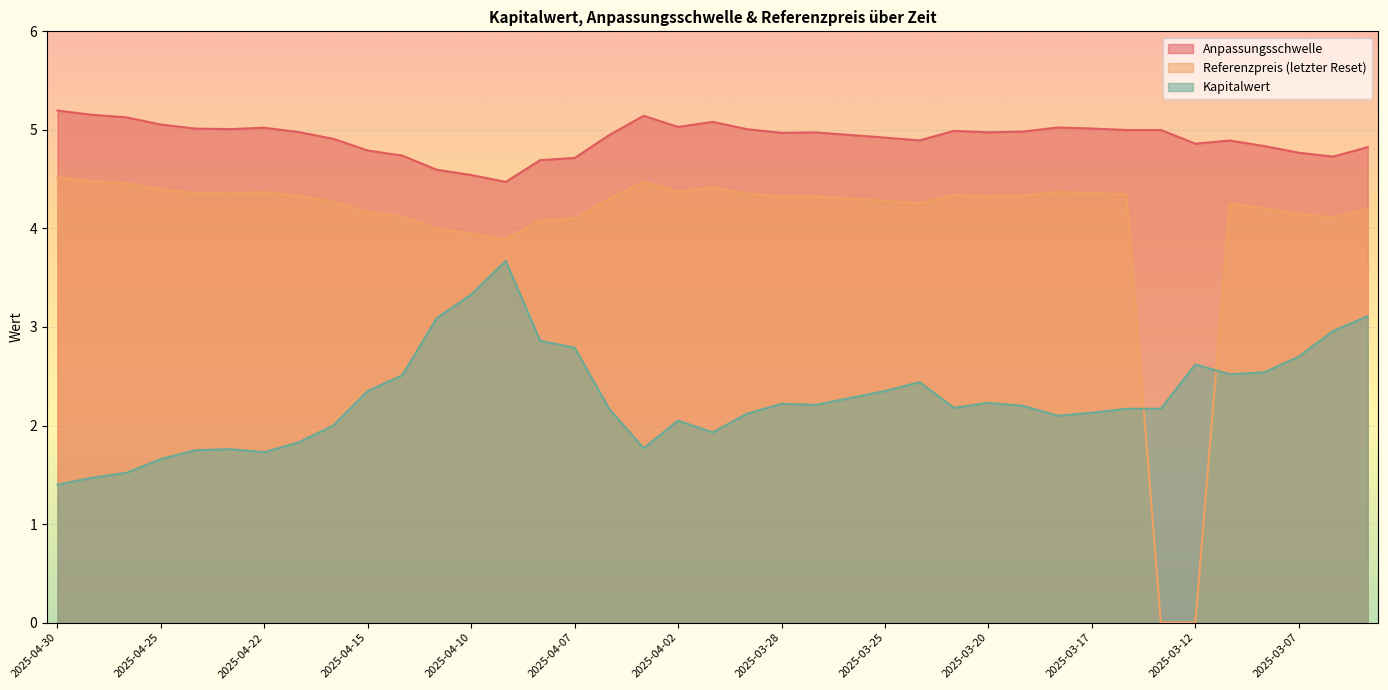

Read the Referenzpreis (letzter Reset) value at 2025-03-25.

4.3